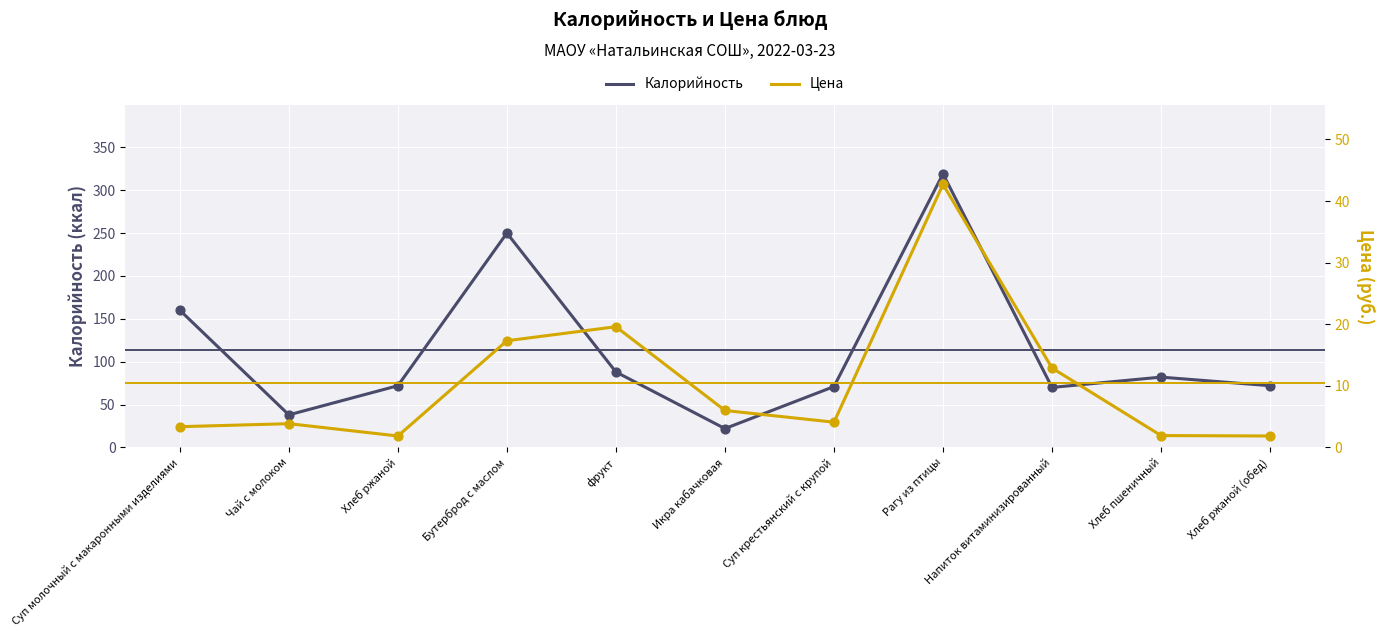

Is the value of Цена at Бутерброд с маслом greater than the value of Калорийность at Суп крестьянский с крупой?

No